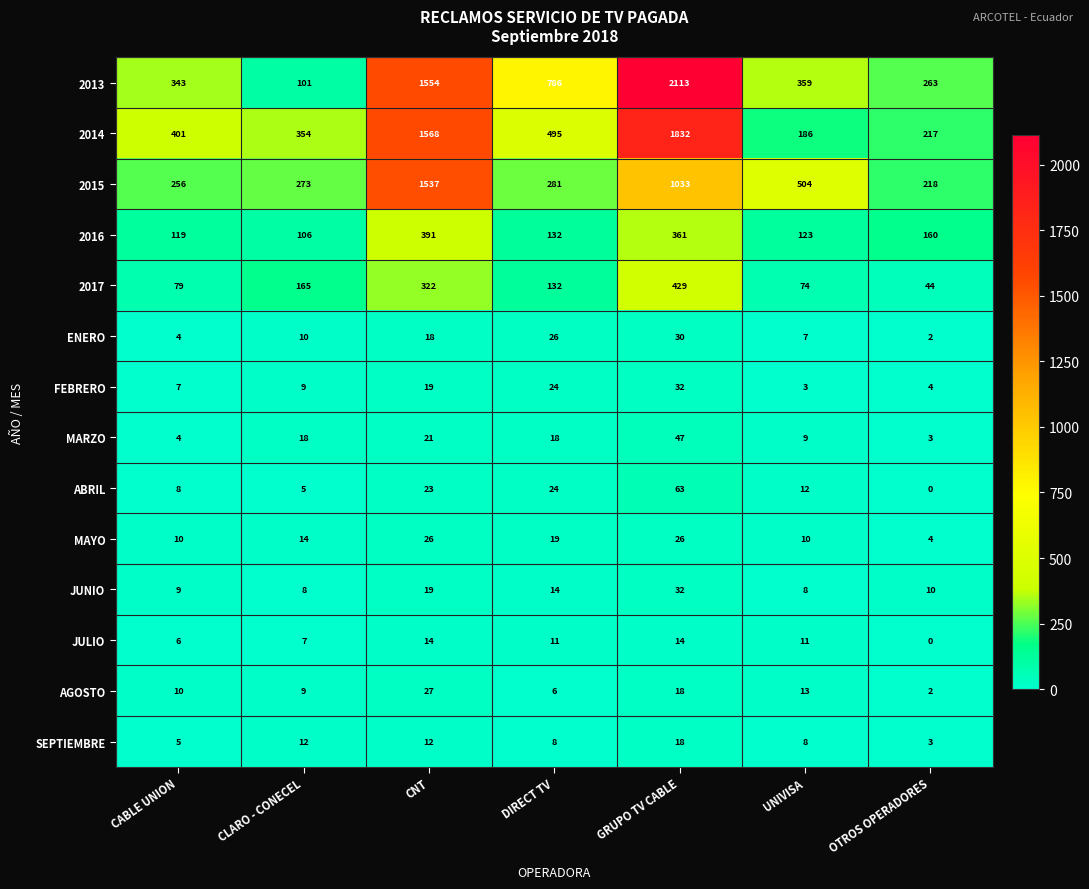

What is the difference between the maximum and minimum values in the 2016 series?

285